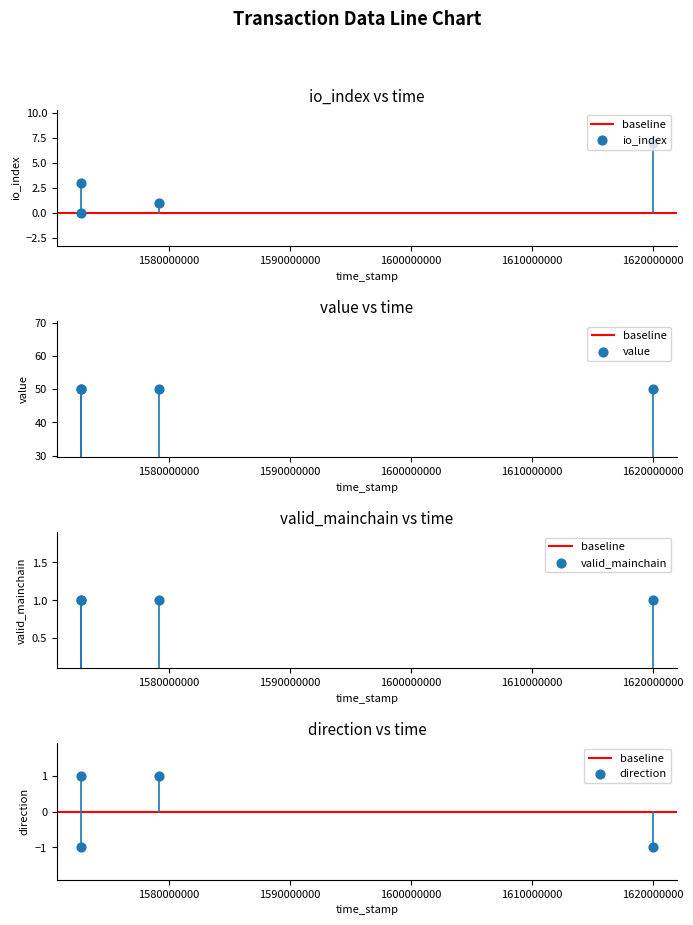

Which series reaches the minimum Y coordinate?

direction